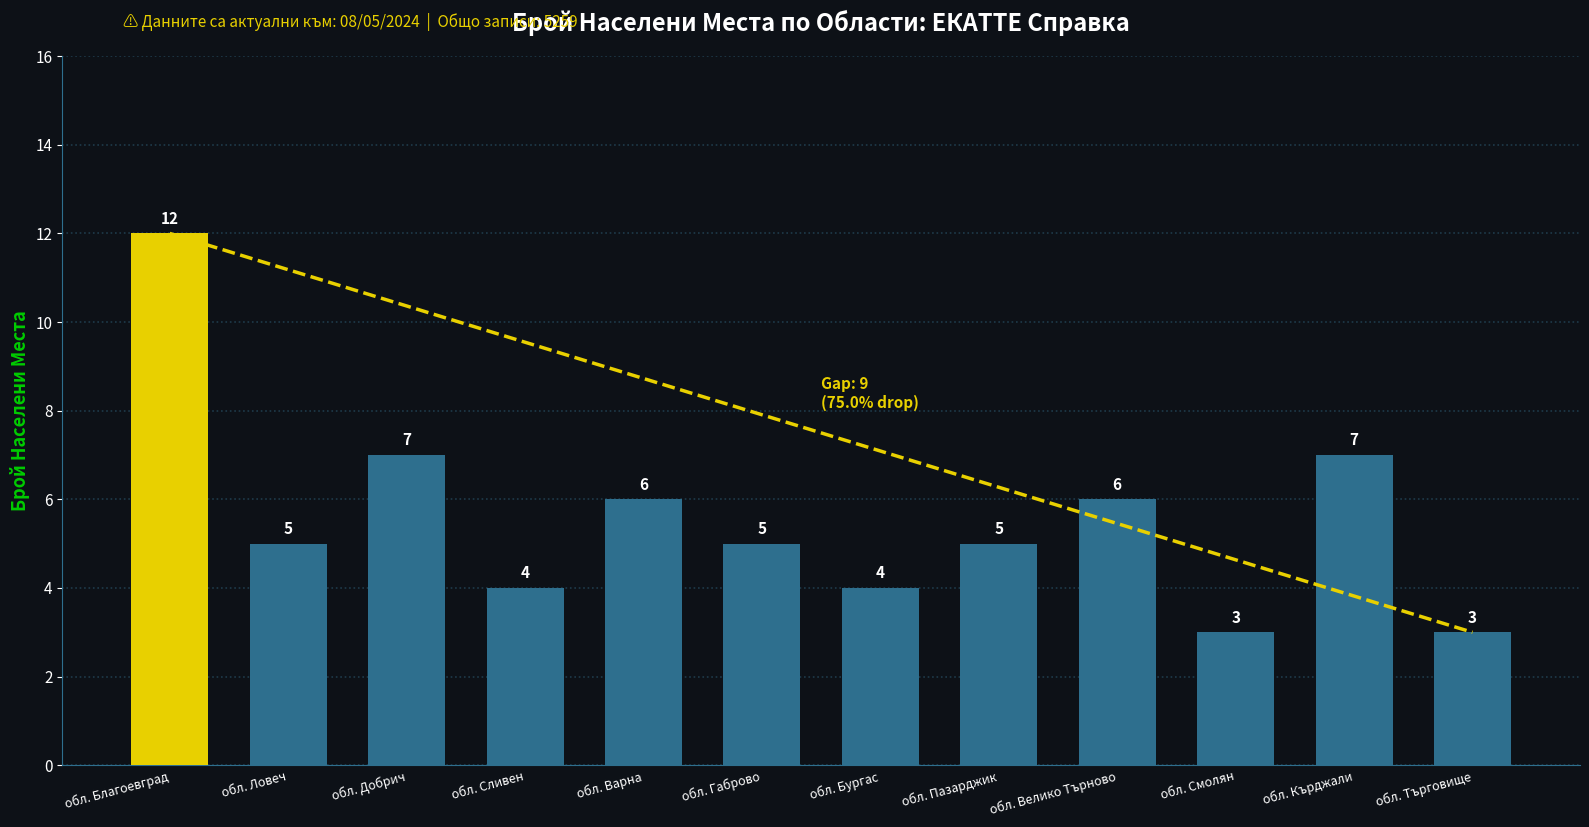

List the labels in order of value, largest first.

обл. Благоевград, обл. Добрич, обл. Кърджали, обл. Варна, обл. Велико Търново, обл. Ловеч, обл. Габрово, обл. Пазарджик, обл. Сливен, обл. Бургас, обл. Смолян, обл. Търговище